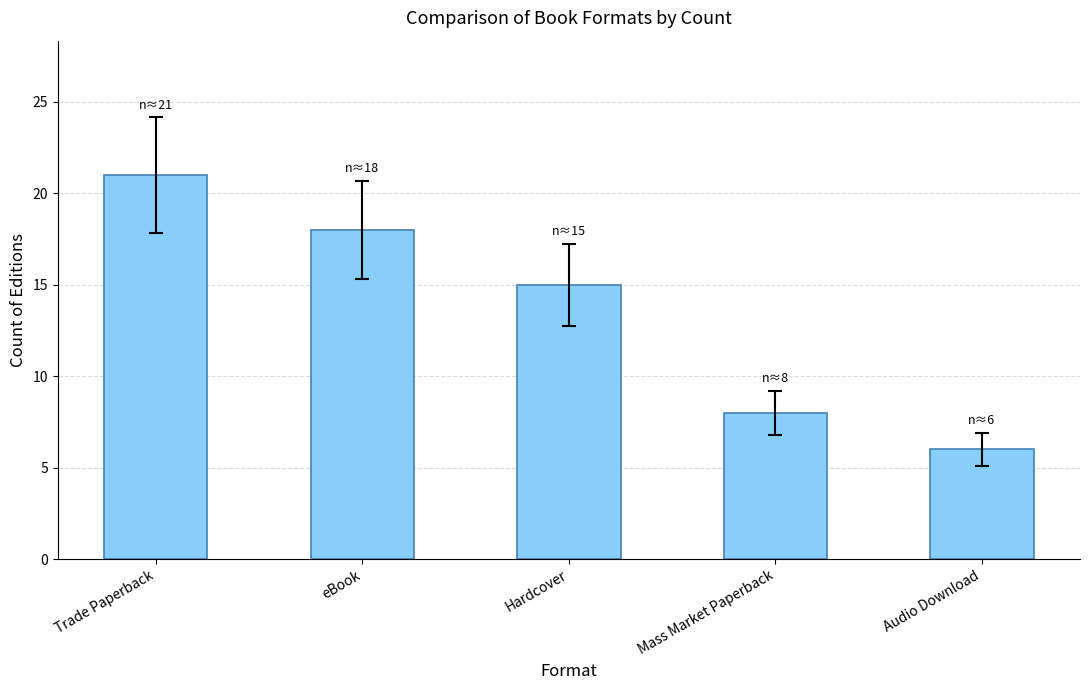

How many values are below 15?

2